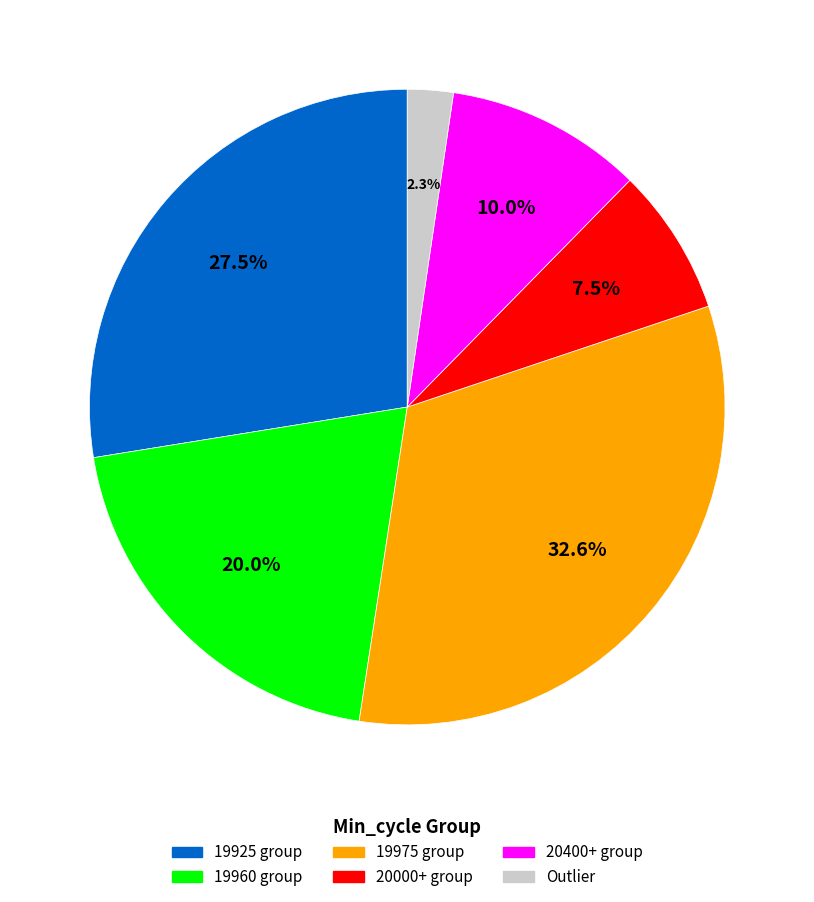

Does any single category account for the majority?

No